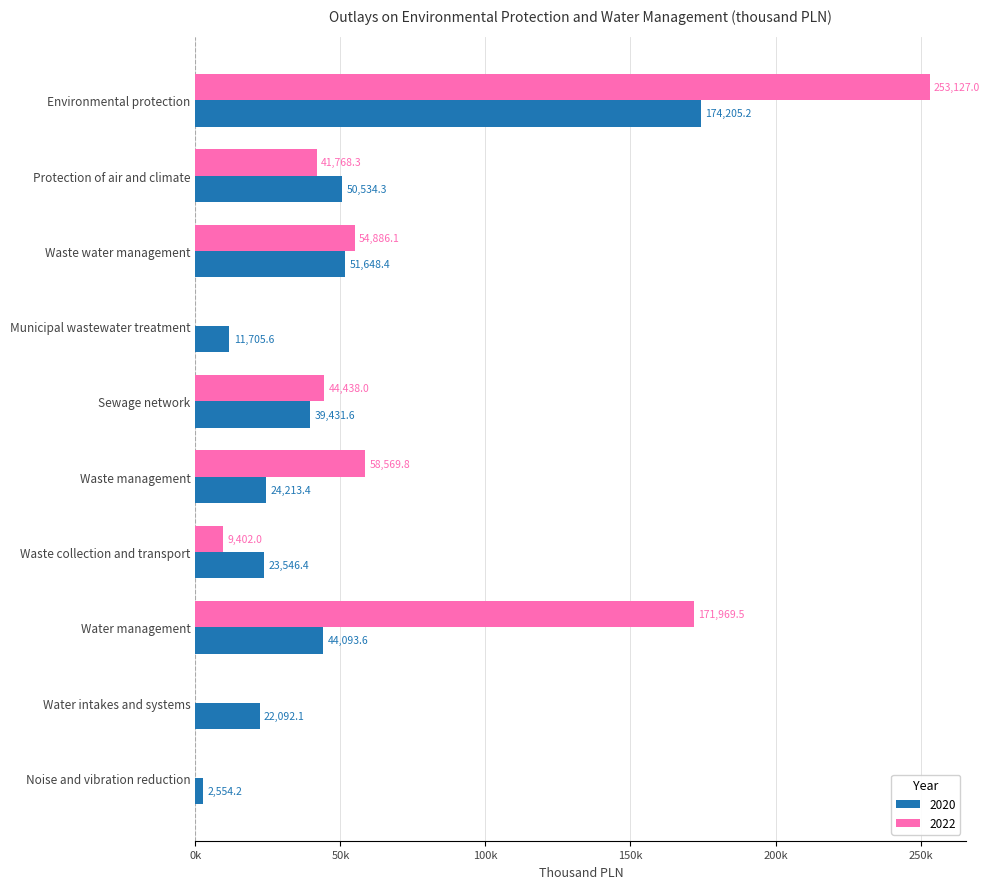

Which category has the highest value across all series?

Environmental protection